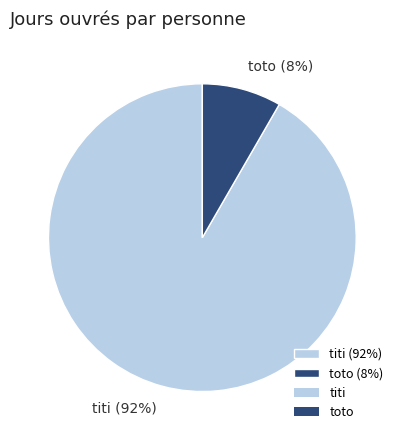

What is the ratio of the value at toto to the value at titi?

0.1